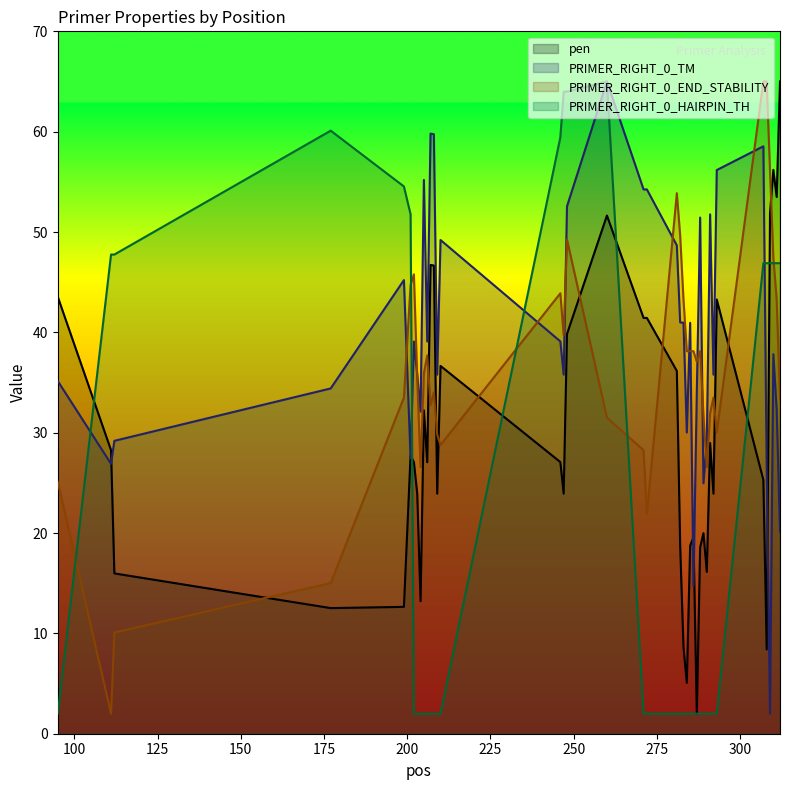

Reading left to right, transcribe all the data shown in this chart.

pen: 43.5	28.3	16.0	12.5	12.6	27.8	27.1	23.9	13.2	32.2	27.1	46.7	46.7	23.9	36.7	27.1	23.9	39.8	51.6	41.4	41.4	36.2	18.8	8.6	5.1	18.7	19.6	2.0	18.6	20.0	16.1	29.0	23.9	43.3	25.3	8.4	51.9	56.2	53.5	65.0
PRIMER_RIGHT_0_TM: 35.1	26.9	29.2	34.4	45.2	27.4	39.1	35.8	32.1	55.2	39.1	59.8	59.7	35.8	49.2	39.1	35.8	52.6	65.0	54.2	54.2	48.7	41.0	41.0	30.0	41.0	14.7	34.0	51.4	25.0	29.0	51.8	35.8	56.2	58.5	26.5	2.0	37.8	32.3	20.1
PRIMER_RIGHT_0_END_STABILITY: 25.1	2.0	10.1	15.0	33.5	44.7	45.8	35.4	26.6	35.9	37.7	32.8	34.0	29.8	28.8	43.9	39.7	49.2	31.5	28.2	21.8	53.9	49.7	43.3	38.1	38.1	38.1	37.1	38.1	31.7	26.6	31.9	33.5	30.0	65.0	65.0	56.1	47.5	43.3	33.4
PRIMER_RIGHT_0_HAIRPIN_TH: 2.0	47.8	47.8	60.1	54.5	51.8	2.0	2.0	2.0	2.0	2.0	2.0	2.0	2.0	2.0	59.4	64.0	64.0	65.0	2.0	2.0	2.0	2.0	2.0	2.0	2.0	2.0	2.0	2.0	2.0	2.0	2.0	2.0	2.0	46.9	46.9	46.9	46.9	46.9	46.9